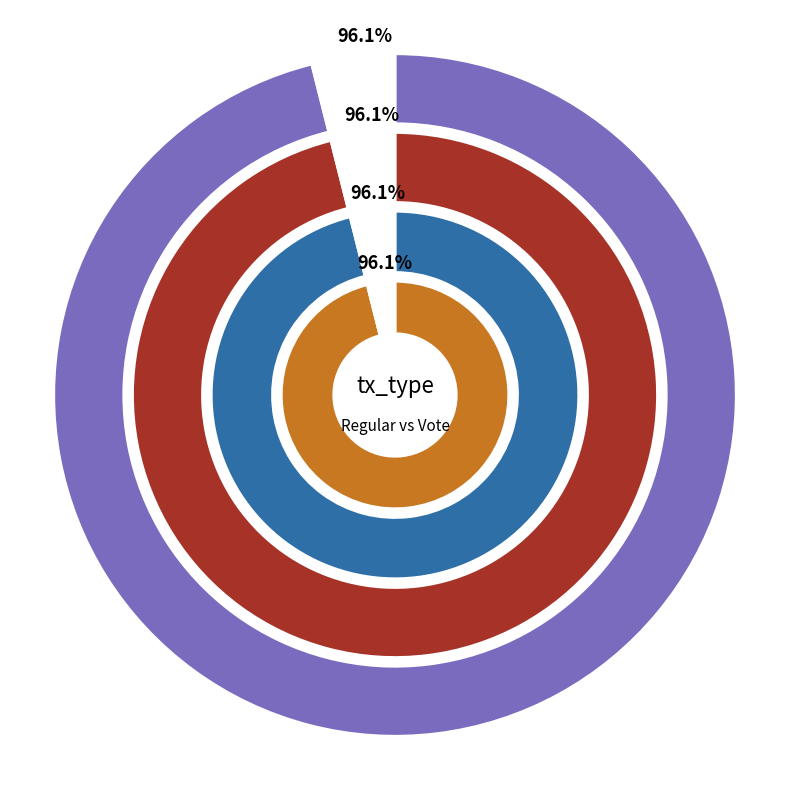

Does any single category account for the majority?

Yes